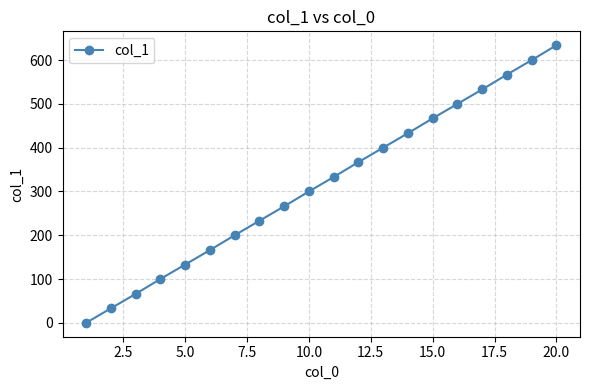

What is the difference between the second highest and minimum values?

600